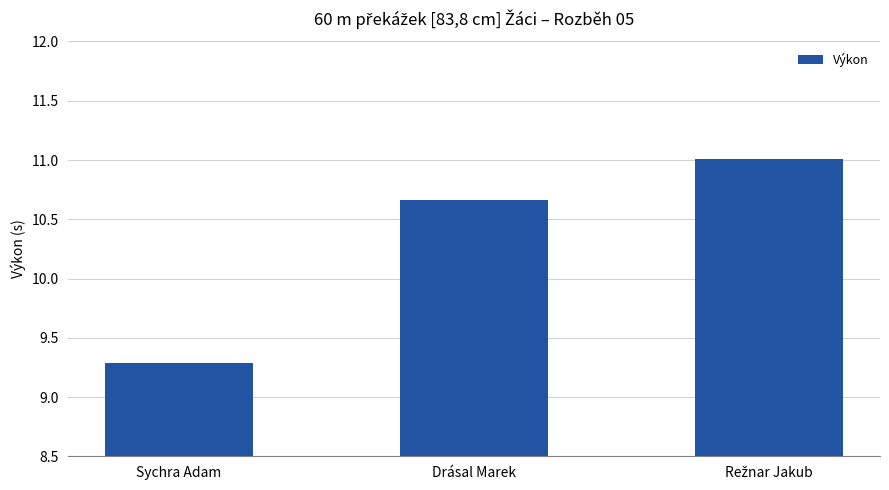

True or false: the data shows 2.6 at Sychra Adam.

False